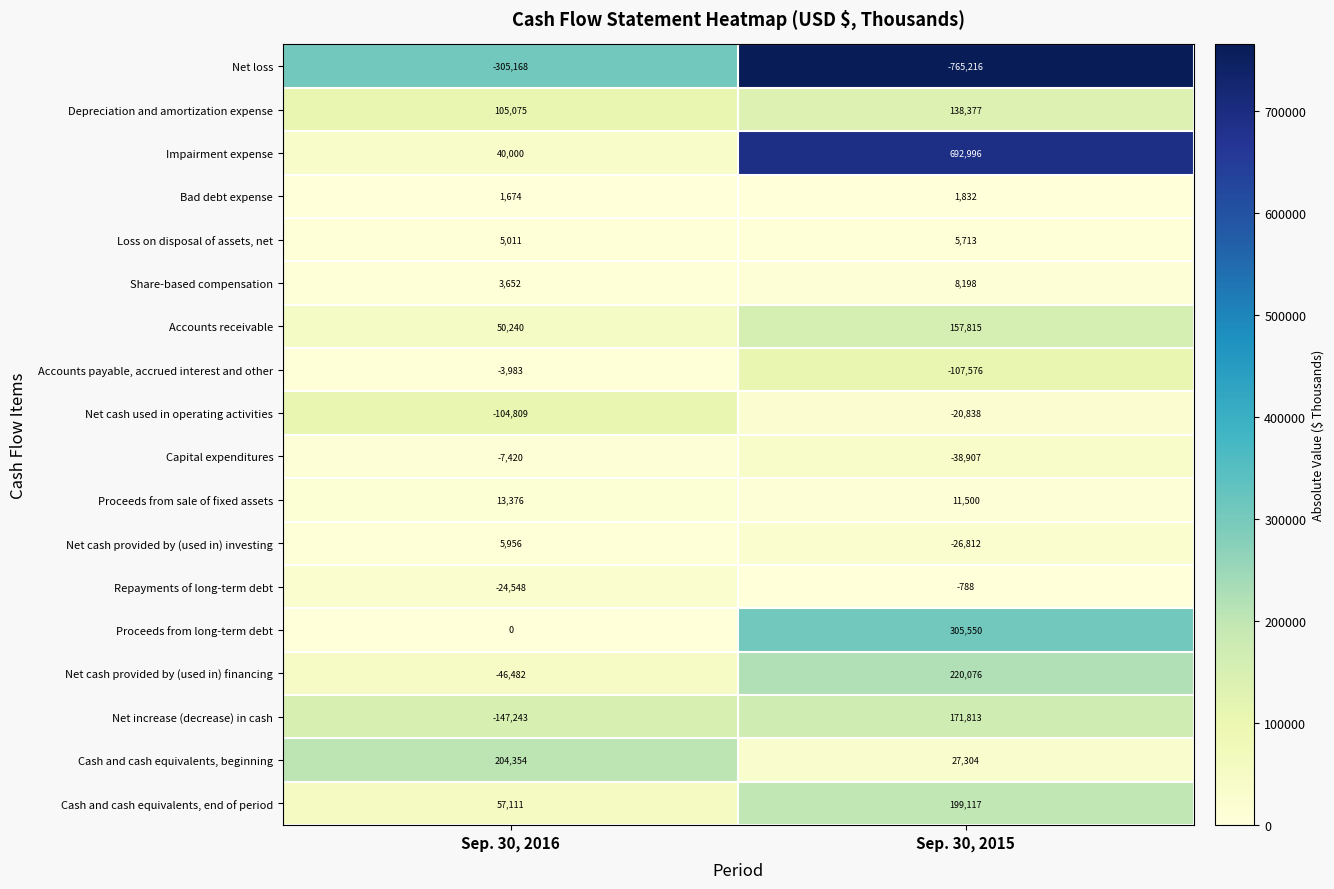

What is the difference between the highest and lowest values at Sep. 30, 2016?

509522